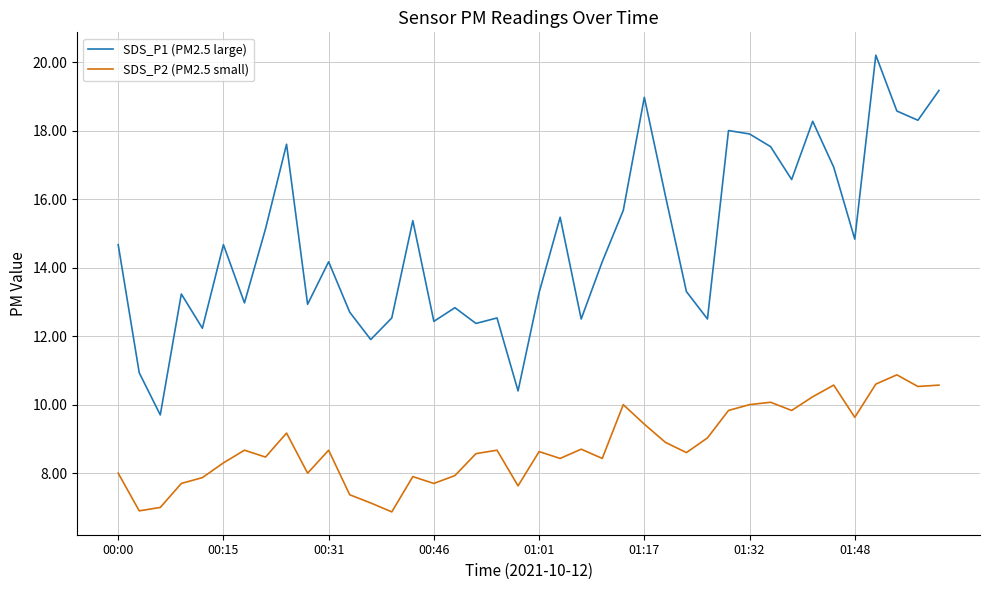

What is the minimum value shown in the chart?

6.9